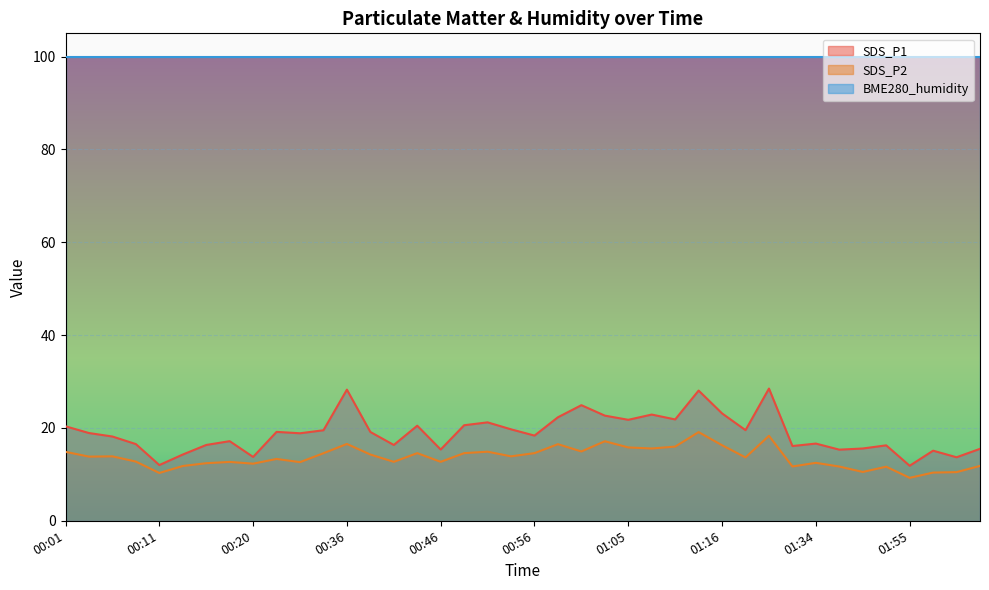

True or false: SDS_P1 and SDS_P2 cross at least once.

False